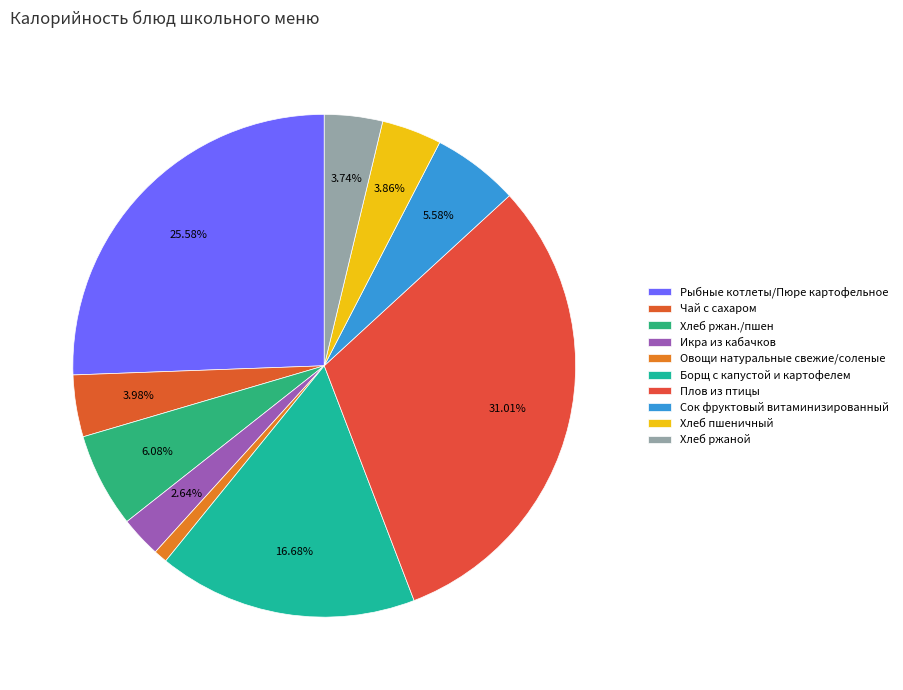

How many segments does this pie chart have?

10